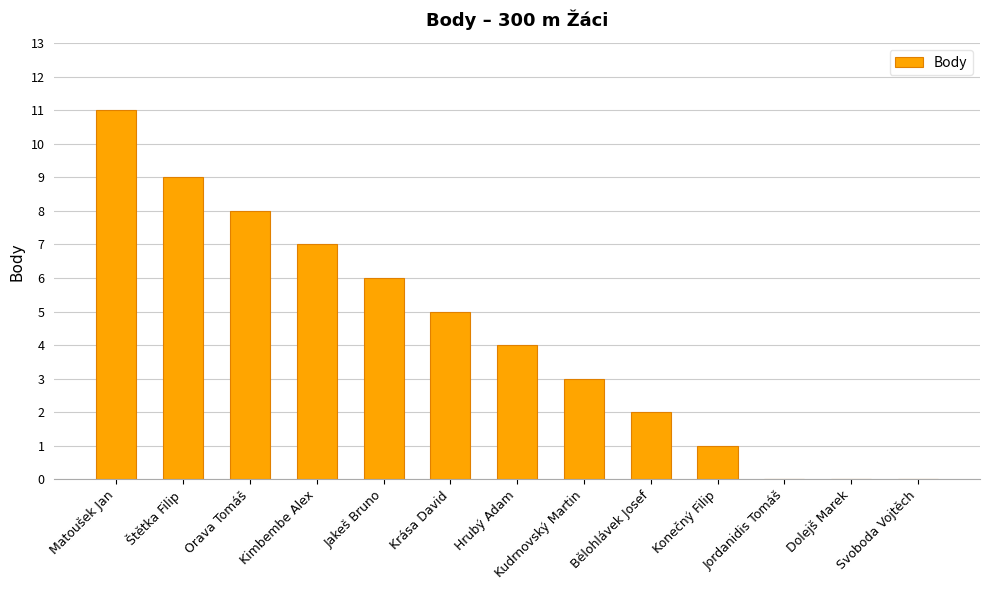

Are the bars horizontal?

No